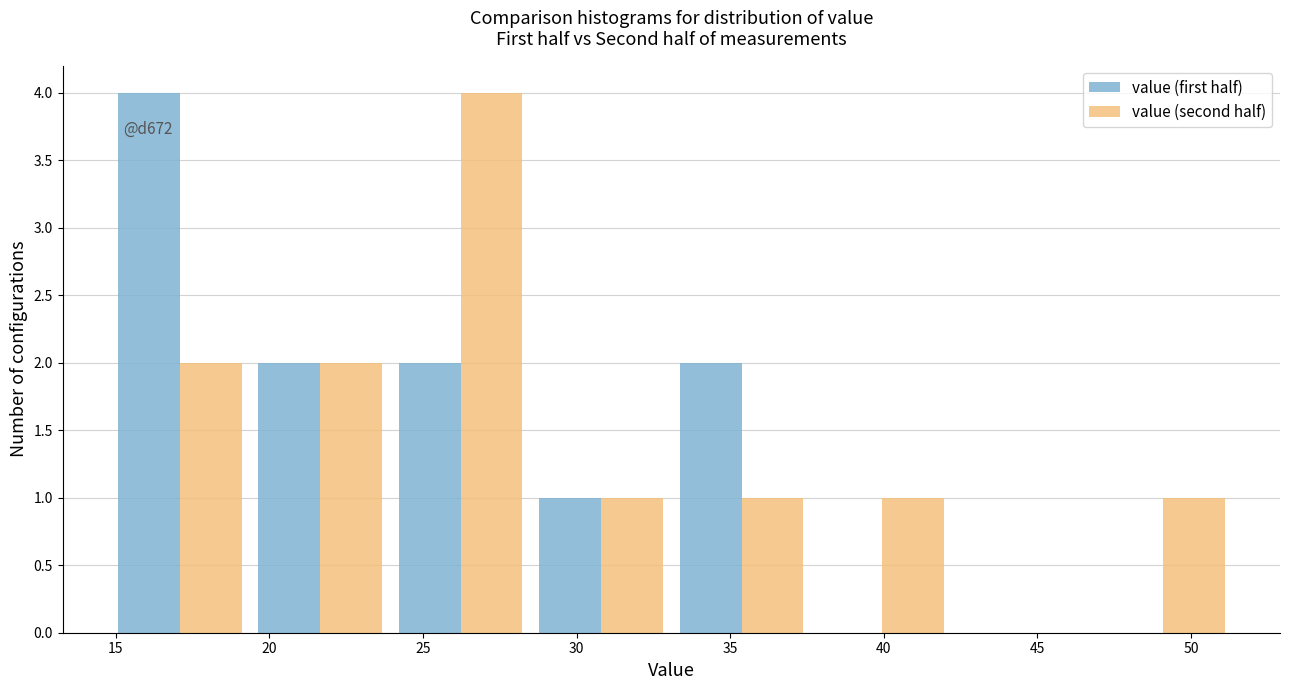

In the value (second half) series, which range on the x-axis has the tallest bar?

24.0 to 28.5